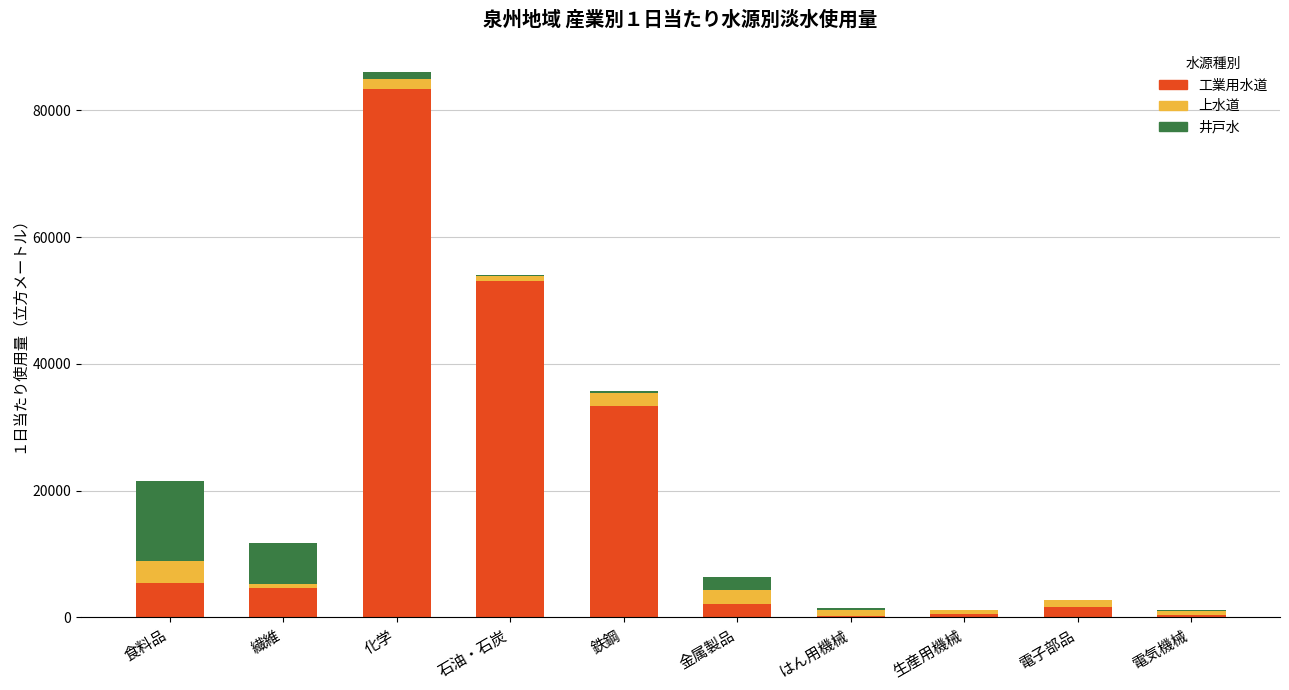

At which category is the sum across all series the highest?

化学